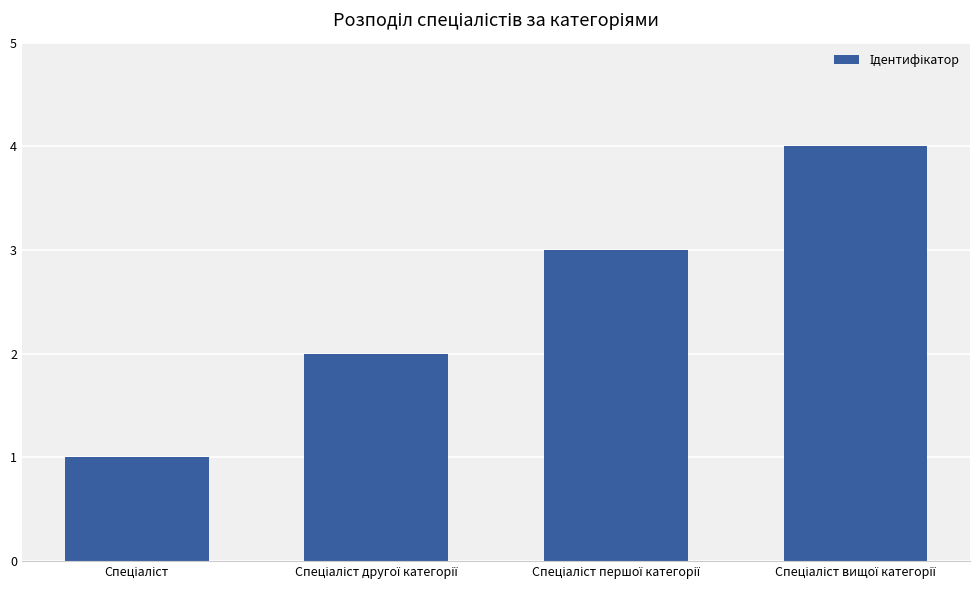

What is the sum of all values?

10